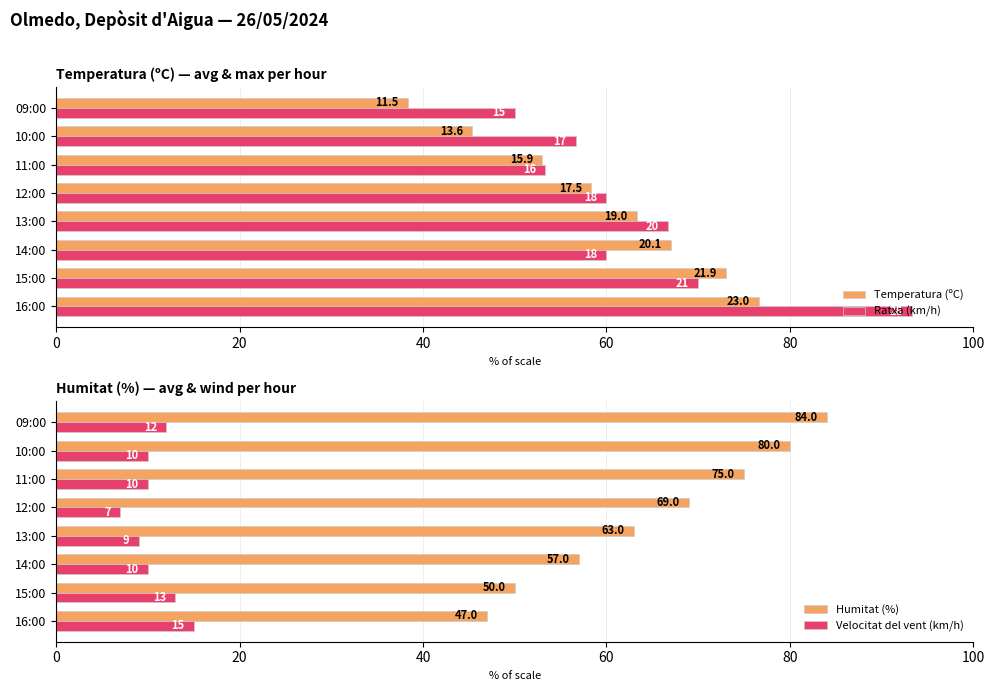

Which series has the widest spread of values?

Ratxa (km/h)